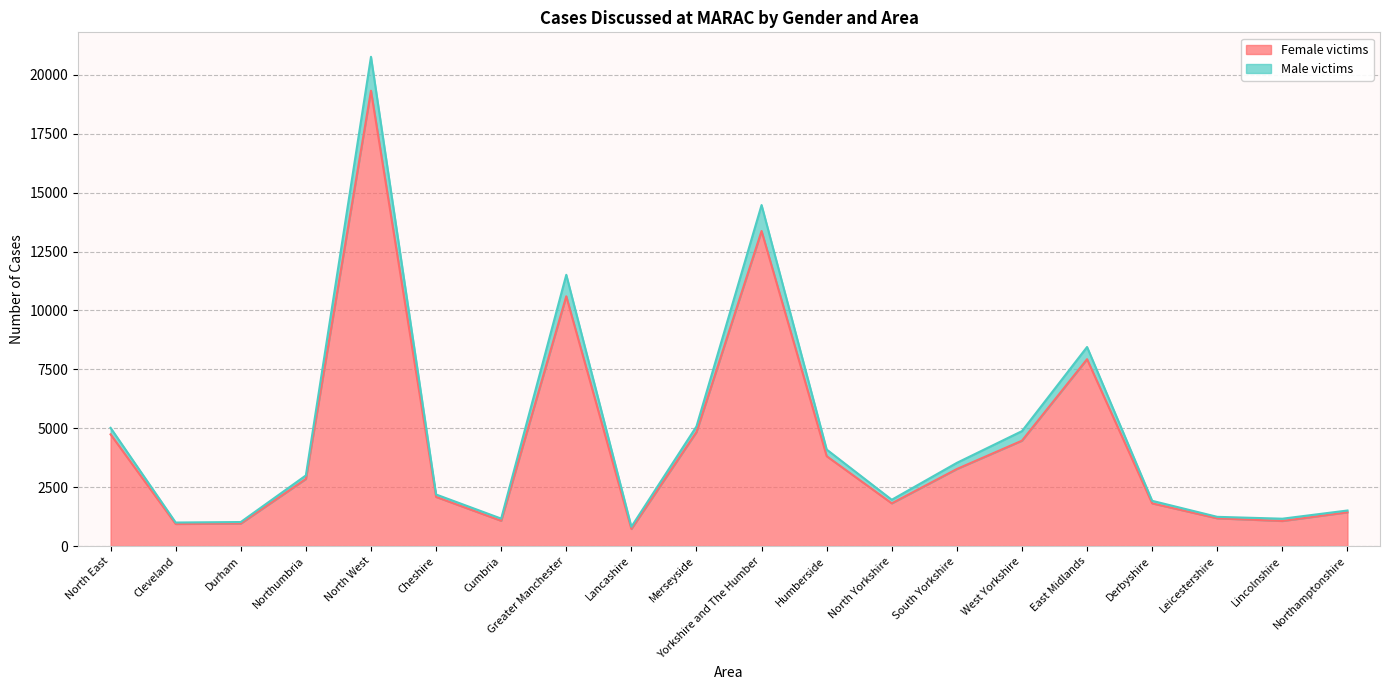

What is the approximate value of Female victims at Merseyside, to the nearest 100?

4800